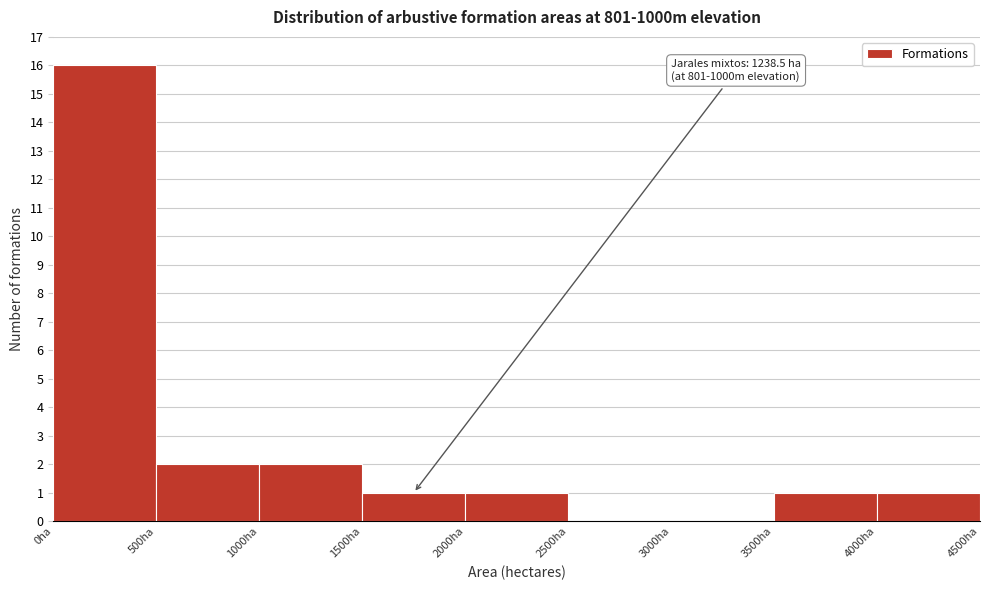

Over which range of the x-axis is the bar tallest?

0 to 500